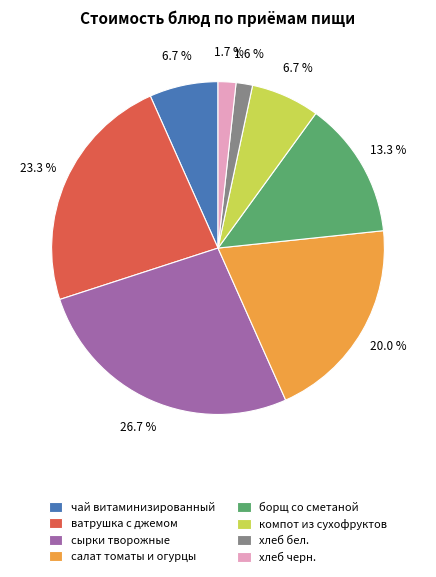

What percentage is the компот из сухофруктов slice, to the nearest percent?

7%